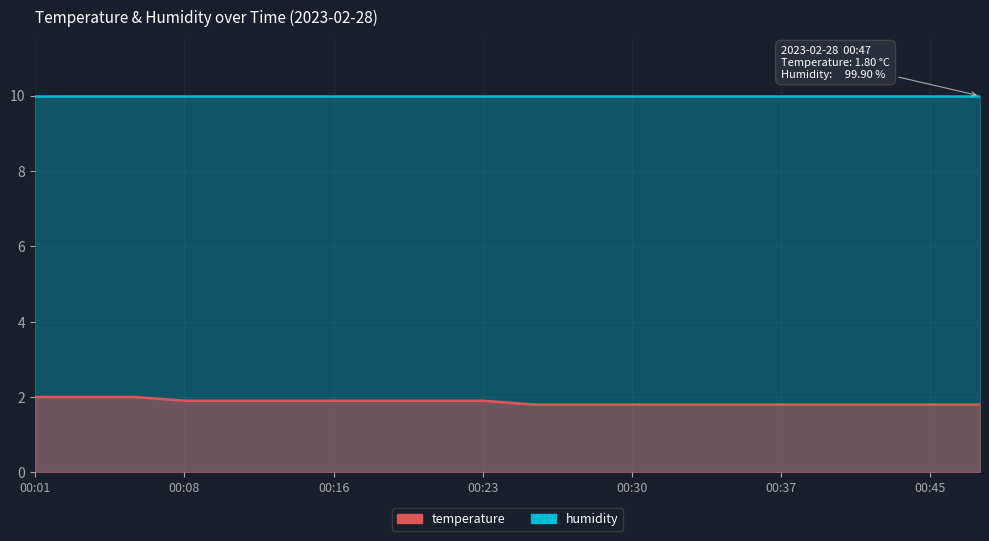

What is the difference between the values at 00:35 and 00:01?

0.2